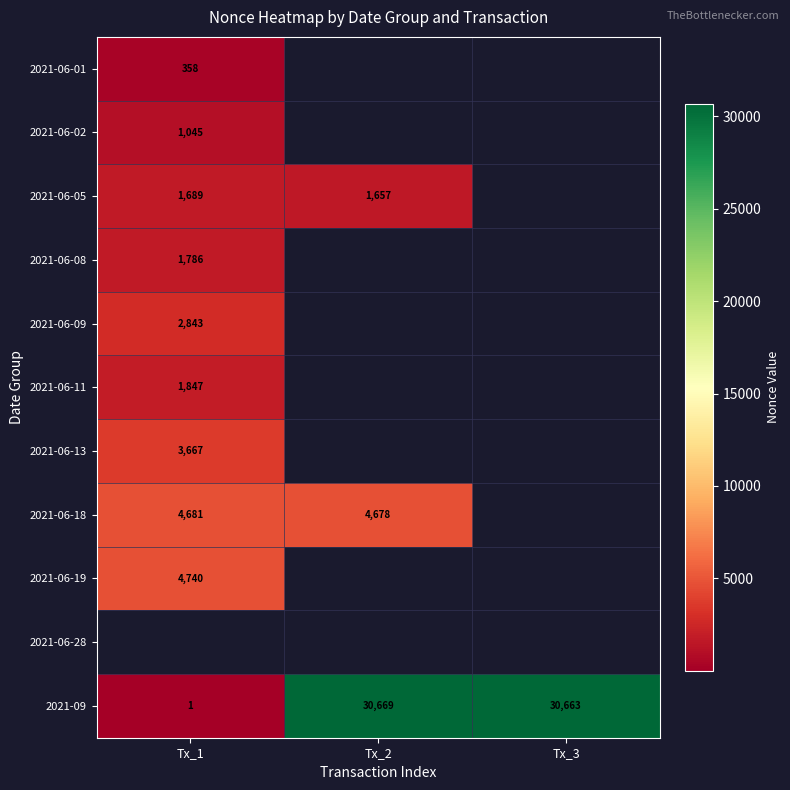

What is the approximate value of 2021-09 at Tx_2, to the nearest 100?

30700